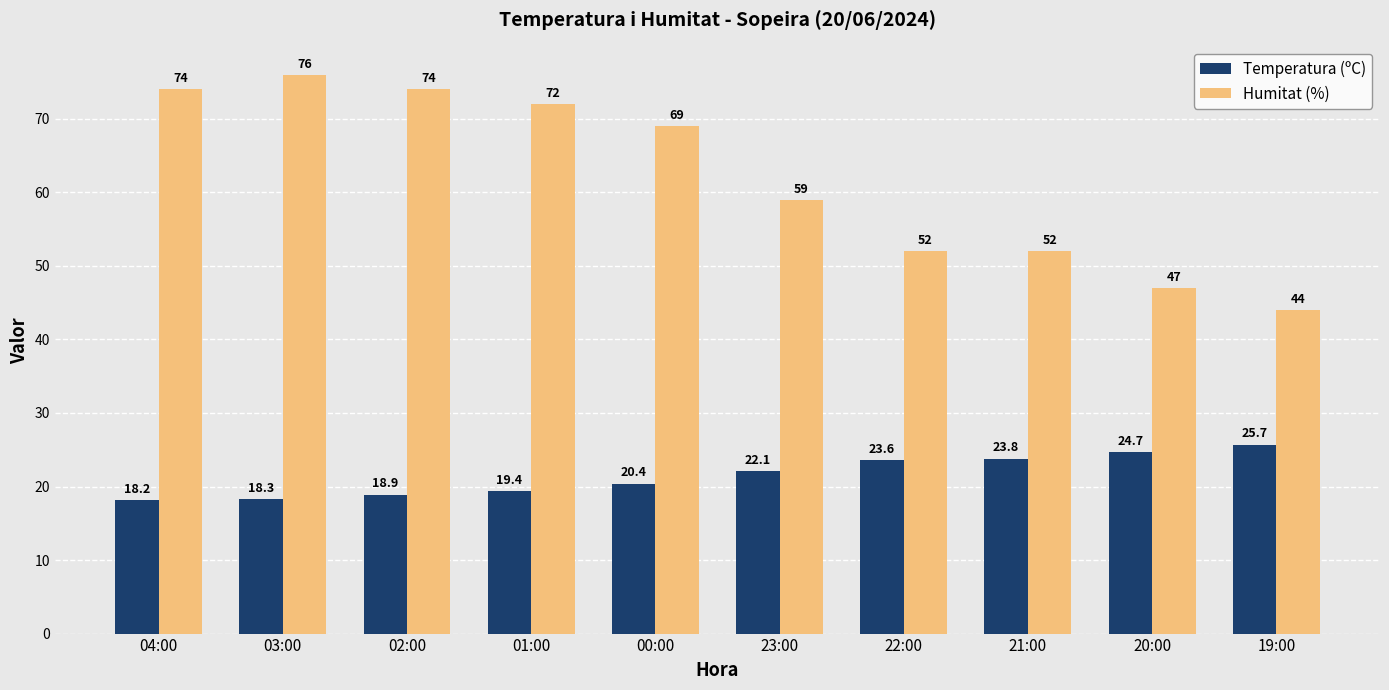

What position from the right is 01:00?

7